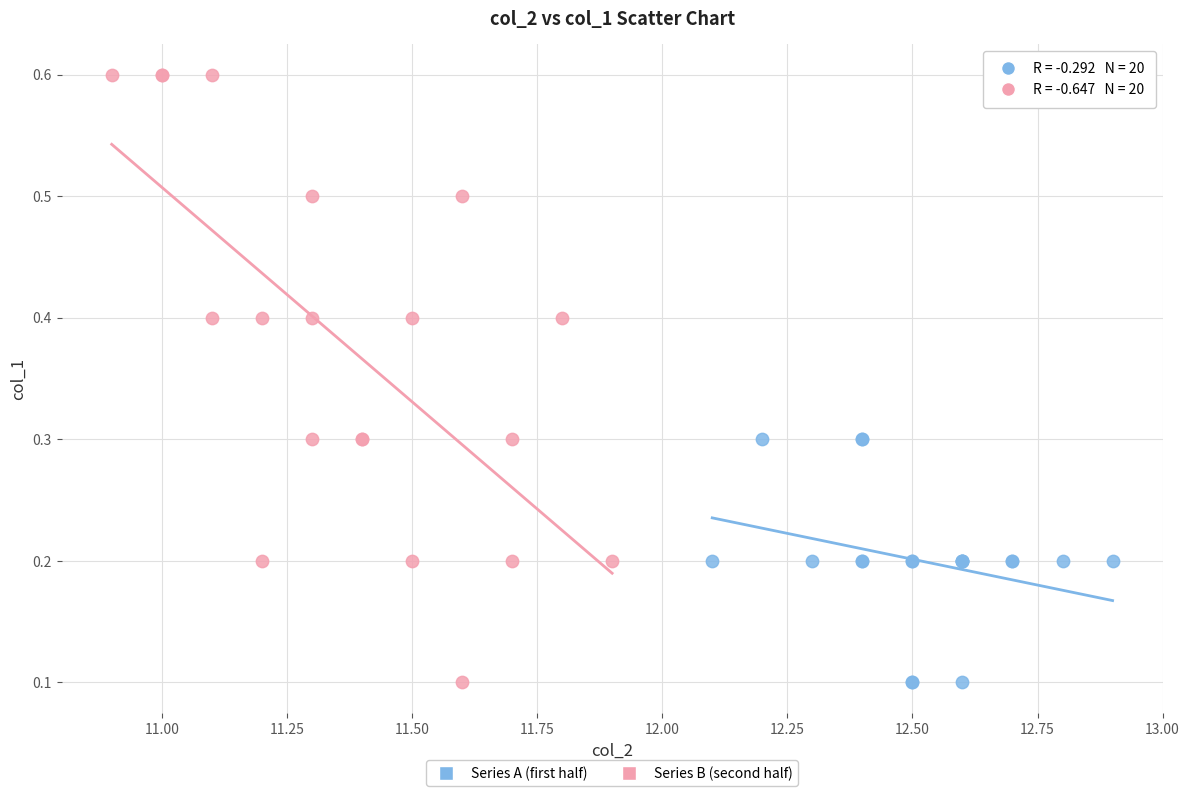

Which series has the largest Y range (max minus min)?

Series B (second half)